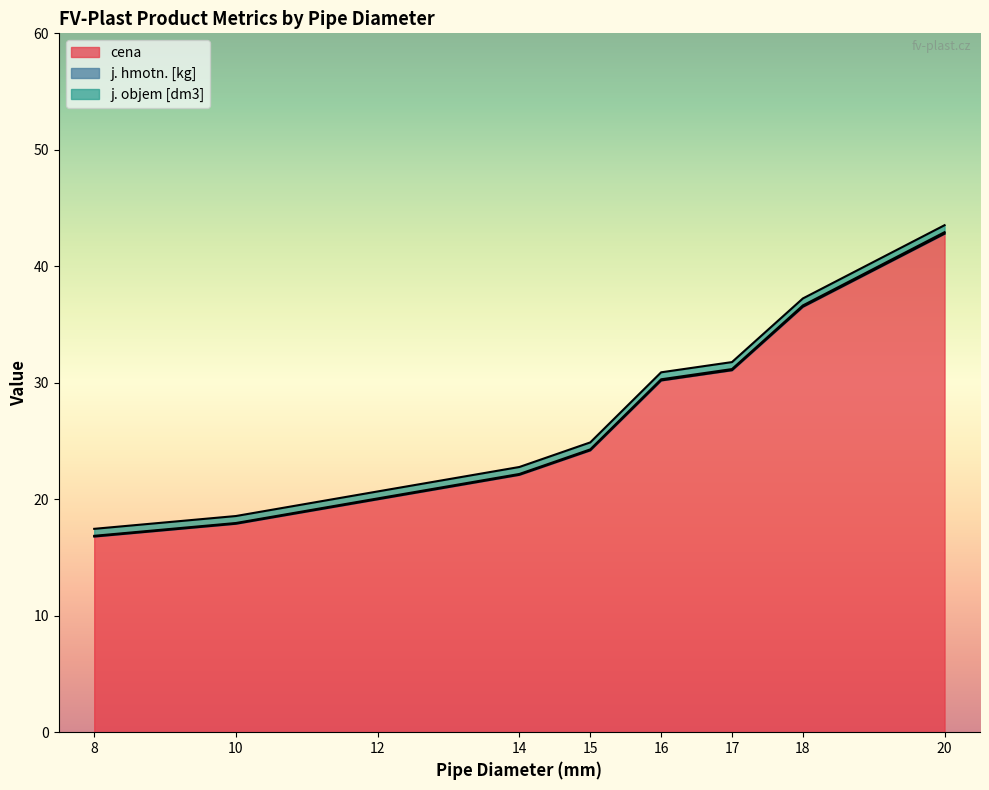

Is it true that cena equals 13.8 at 18?

False